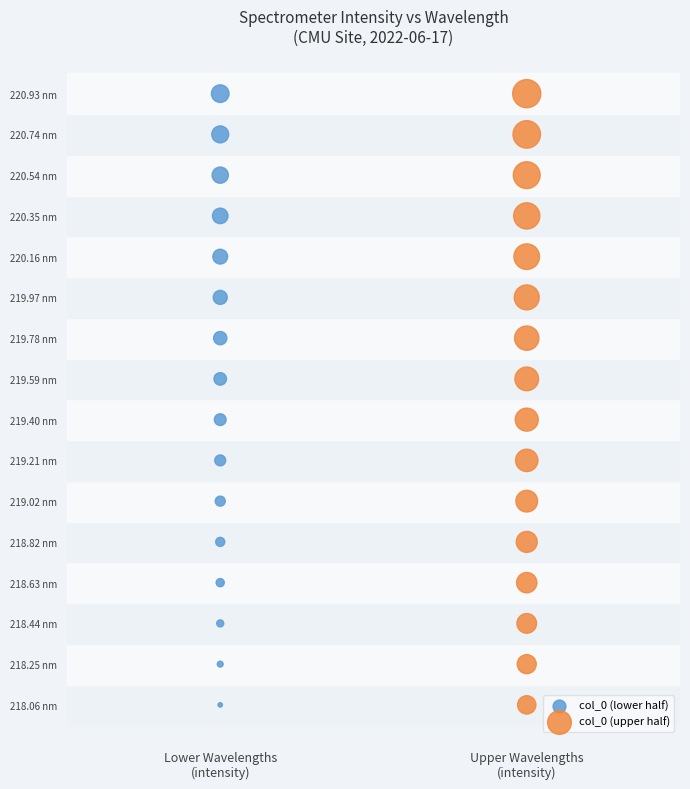

What are all the series names shown in the legend?

col_0 (lower half), col_0 (upper half)